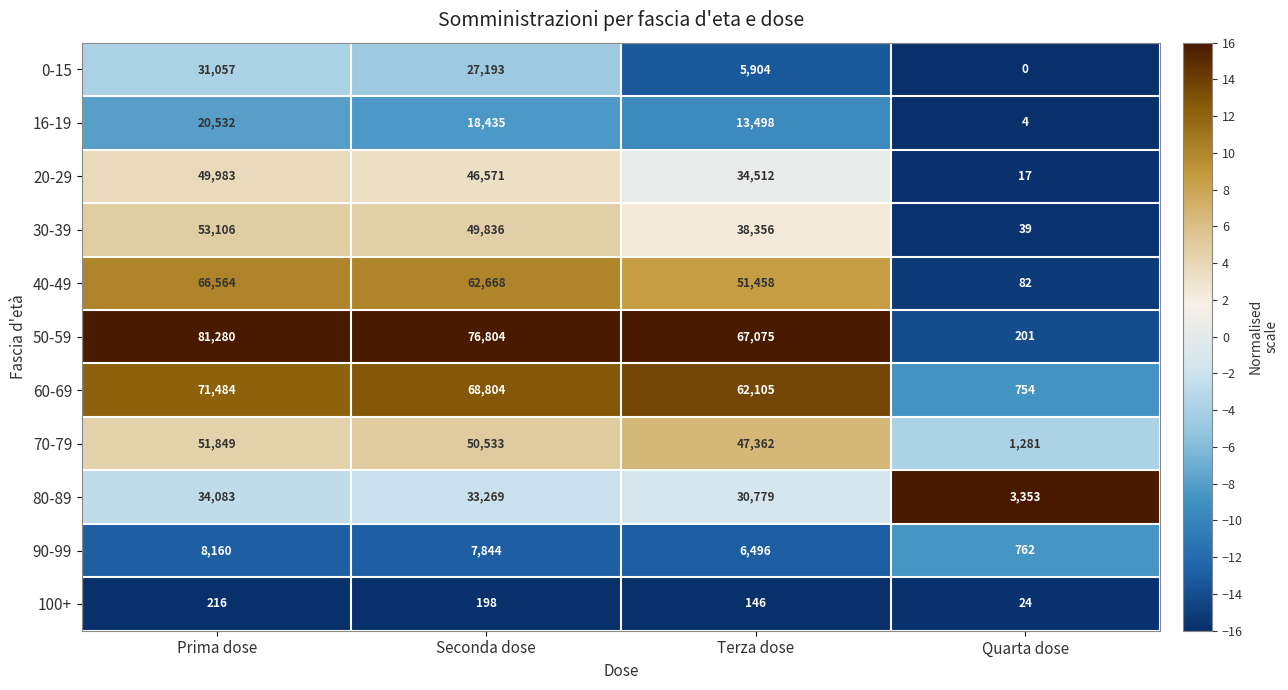

Is it true that 50-59 equals 81280 at Prima dose?

True